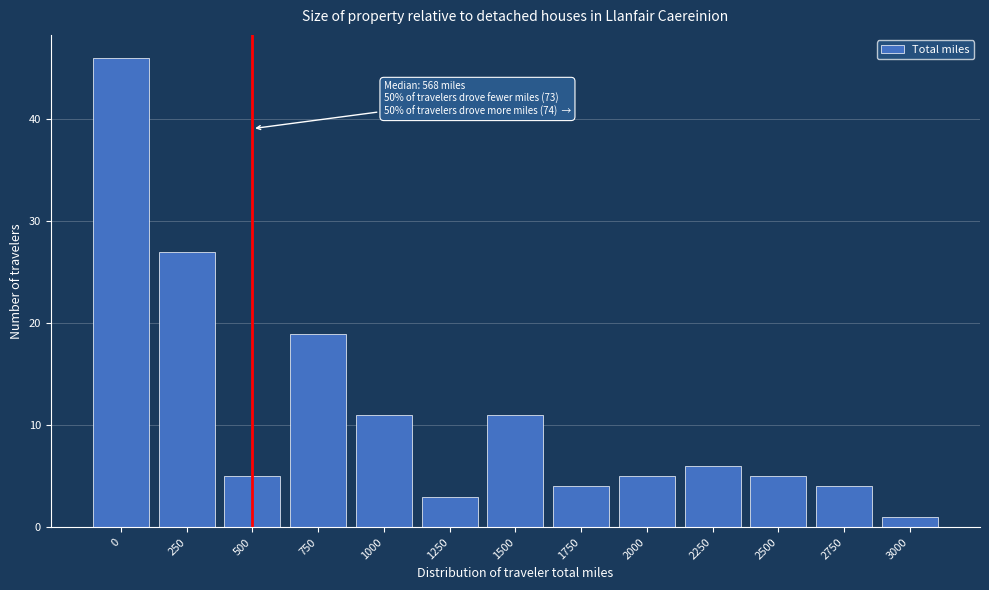

Reading left to right, extract all data points from this chart.

0=46	250=27	500=5	750=19	1000=11	1250=3	1500=11	1750=4	2000=5	2250=6	2500=5	2750=4	3000=1